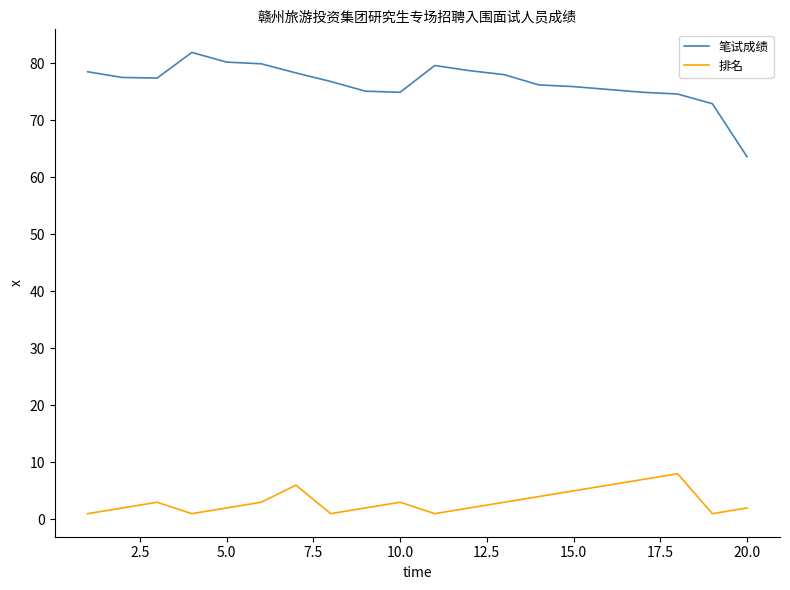

True or false: 笔试成绩 and 排名 intersect in this chart.

False